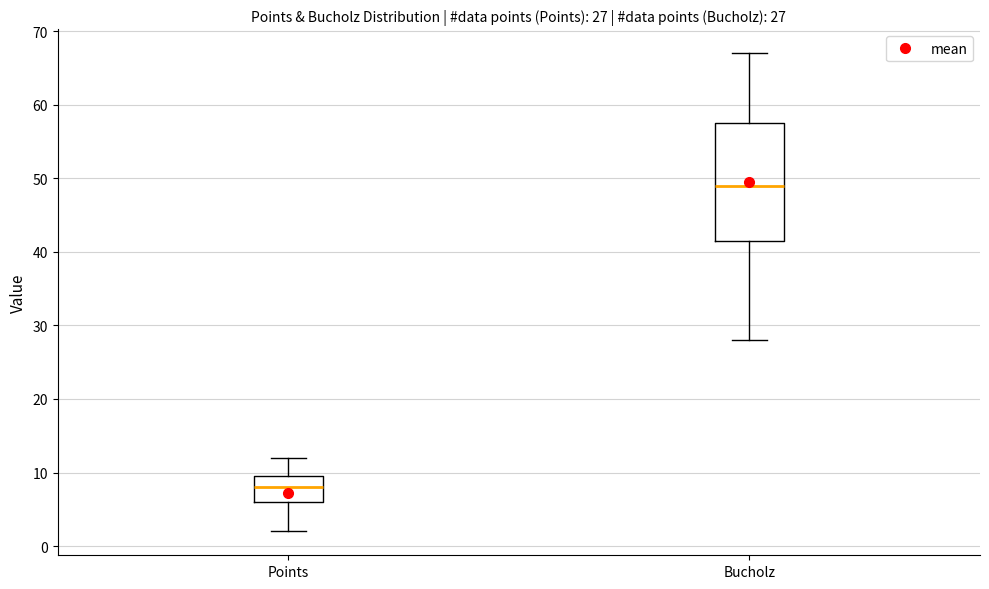

Comparing the boxes themselves (not the whiskers), which one is the tallest?

Bucholz